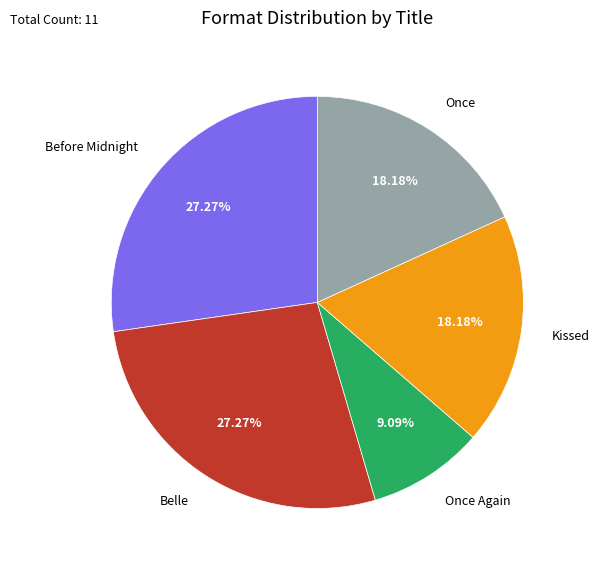

Count the number of slices in the pie.

5